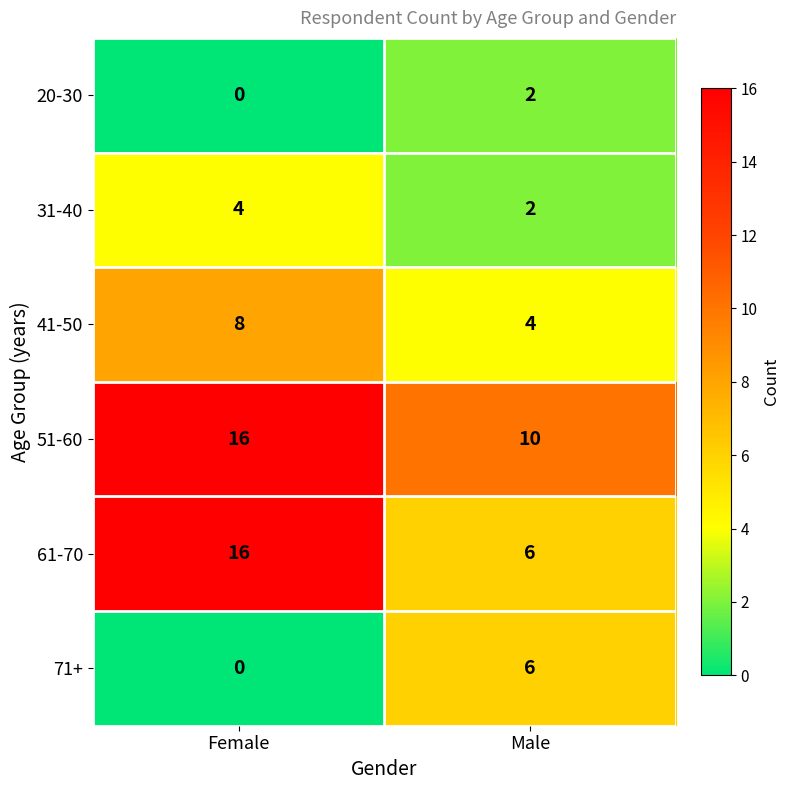

True or false: 71+ has a value of 0 at Female.

True